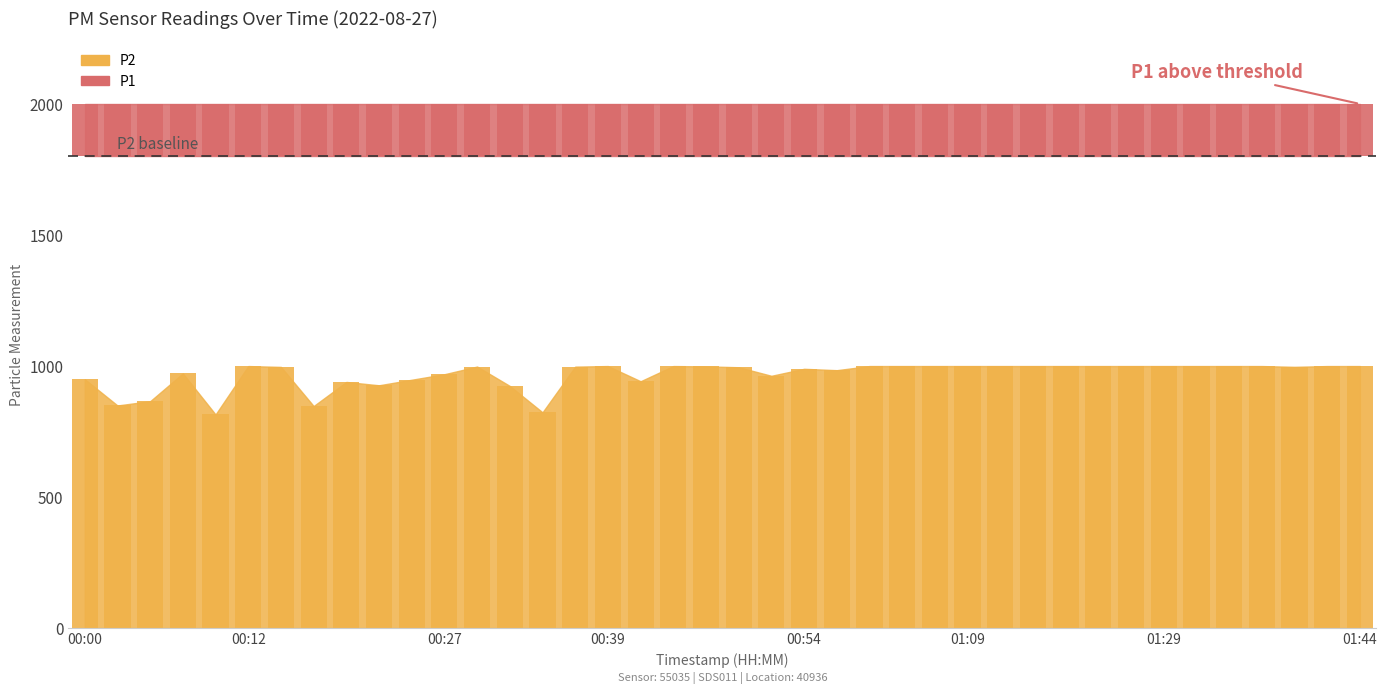

What position from the left is 01:29?

34